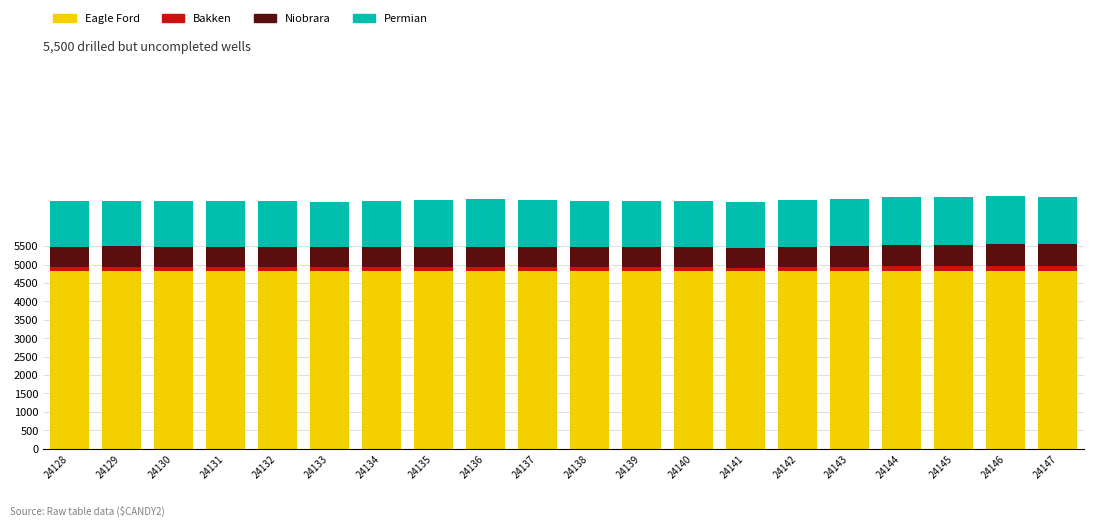

What is the lowest value of the Eagle Ford series?

4825.6